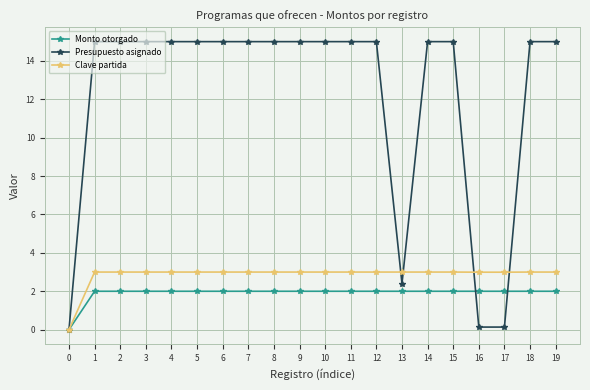

What are all the series names shown in the legend?

Monto otorgado, Presupuesto asignado, Clave partida